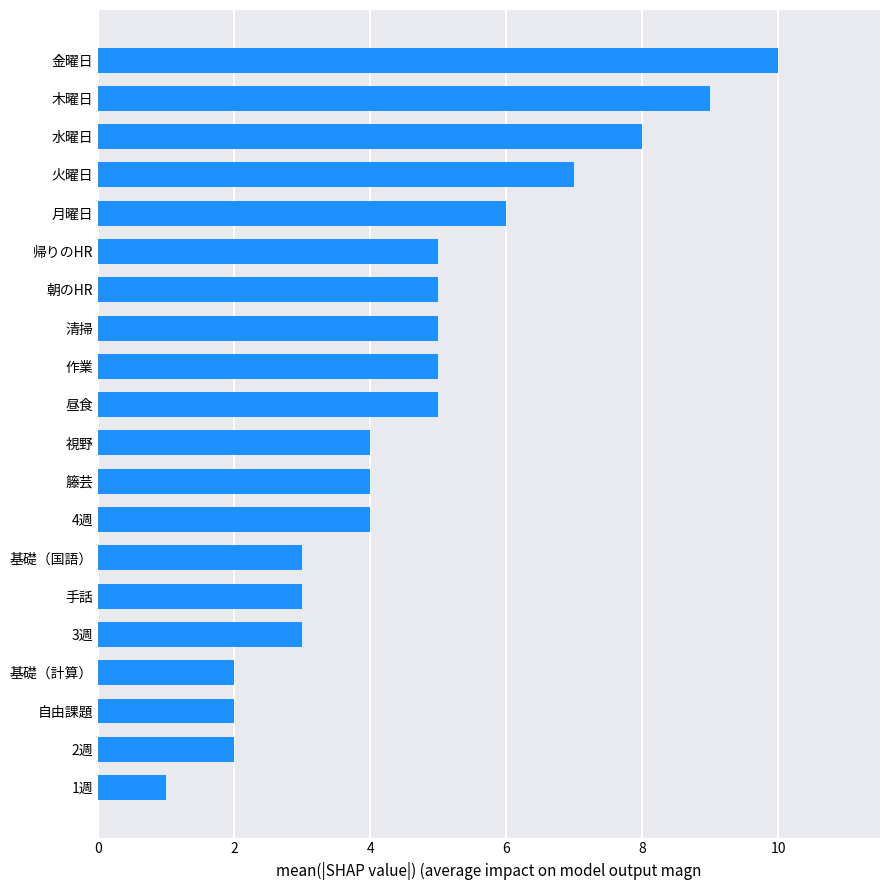

The value at 水曜日 is 13. True or false?

False